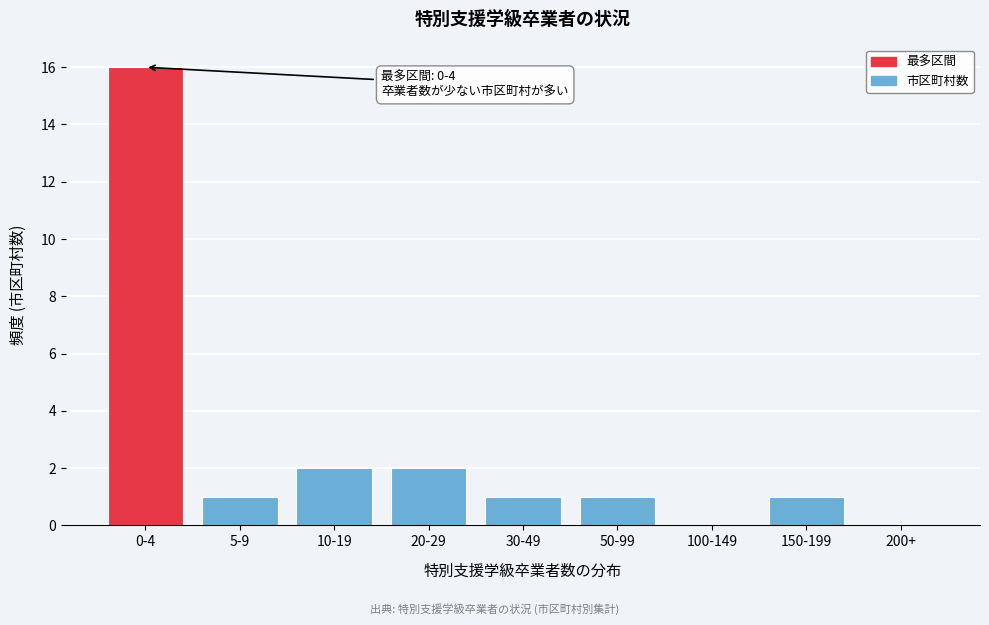

Reading left to right, transcribe all the data shown in this chart.

0-4=16	5-9=1	10-19=2	20-29=2	30-49=1	50-99=1	100-149=0	150-199=1	200+=0